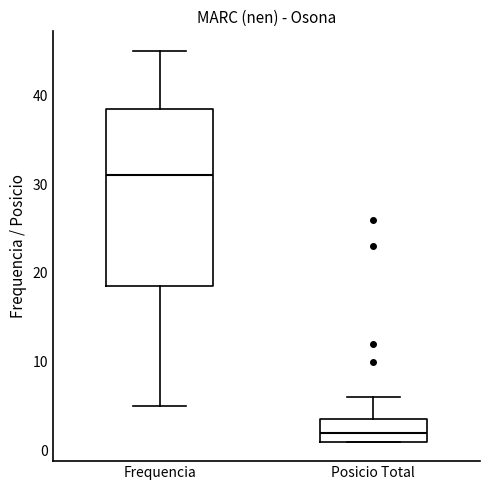

Which box is the tallest, from its lower edge to its upper edge?

Frequencia